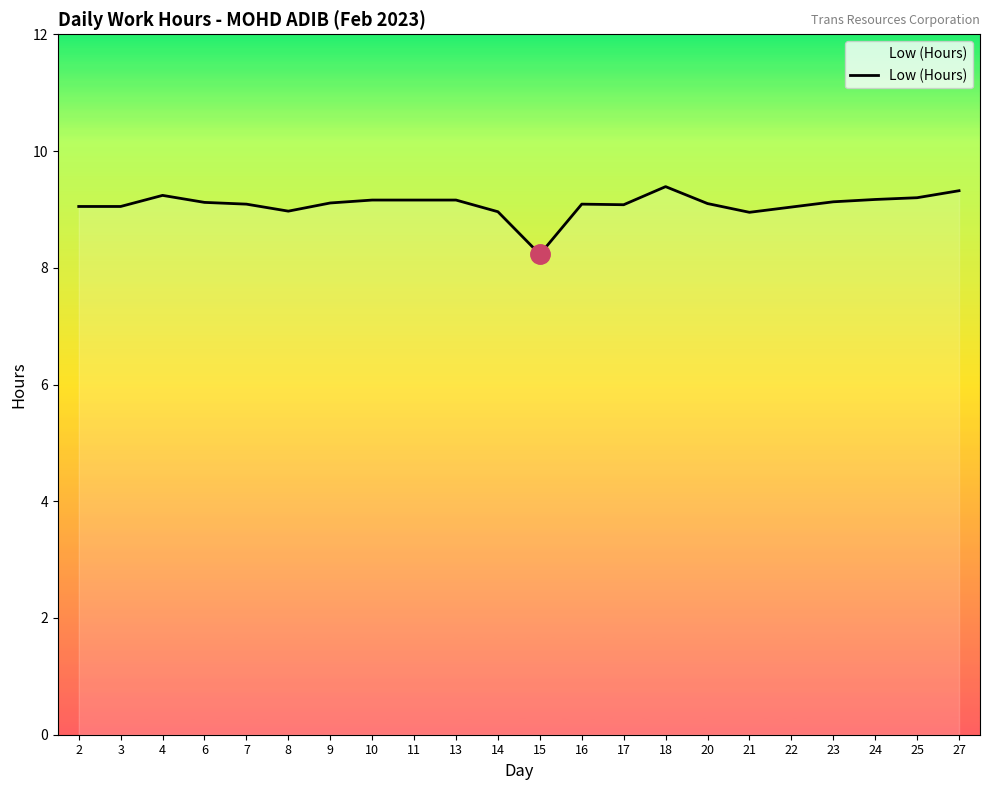

Approximately how many times larger is the value at 16 compared to 7?

1.0